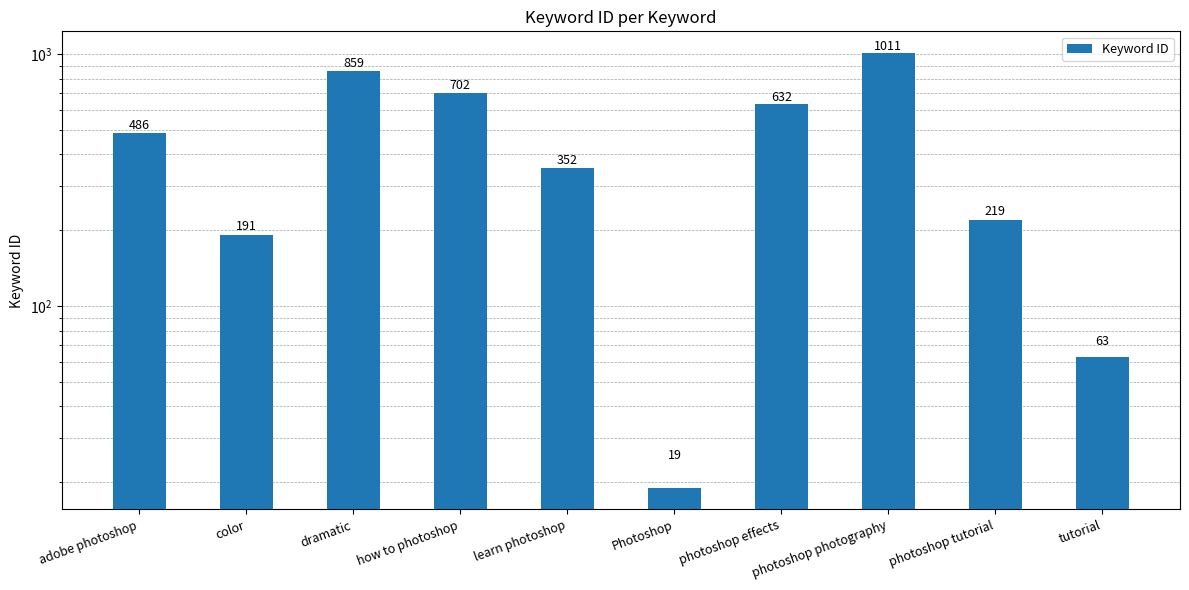

What is the label of the 1st bar from the left?

adobe photoshop